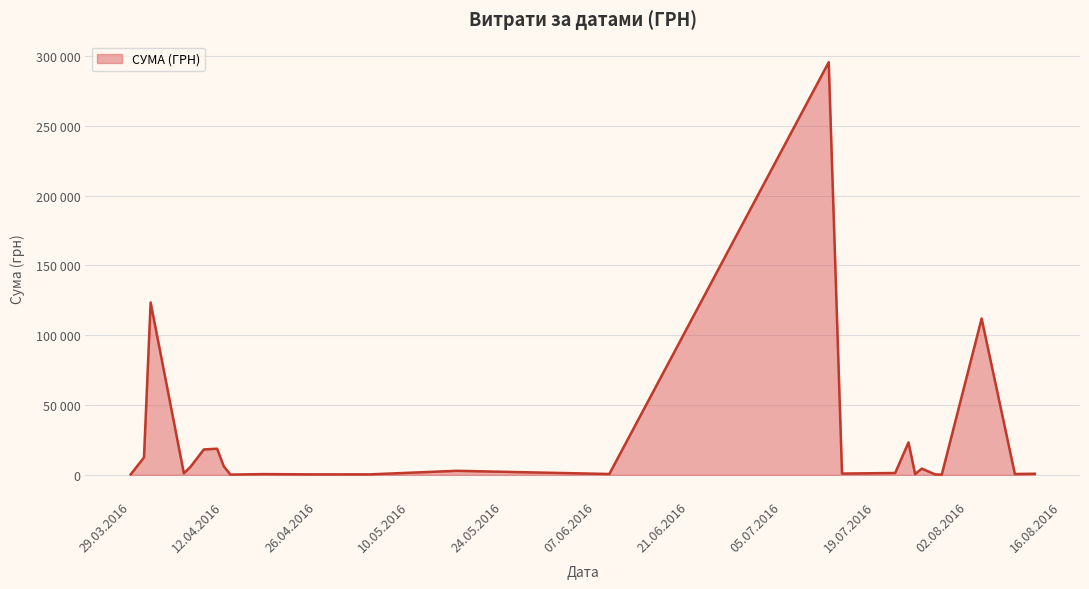

Does the chart display data point markers on the line(s)?

No